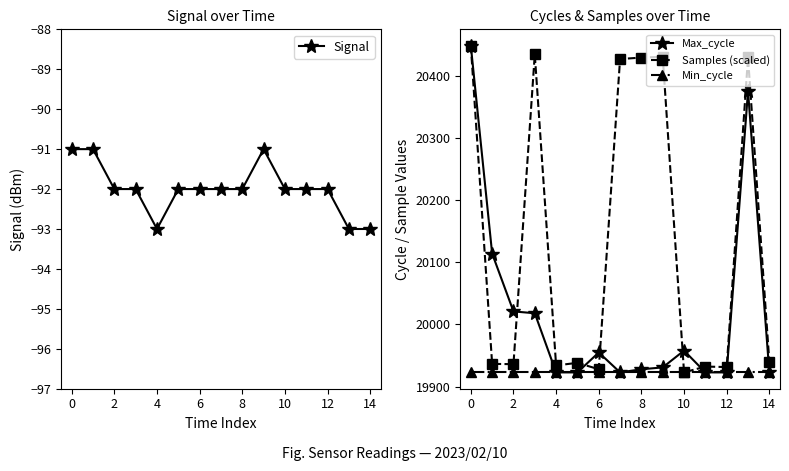

Rank the series by their maximum value, from highest to lowest.

Max_cycle, Samples (scaled), Min_cycle, Signal